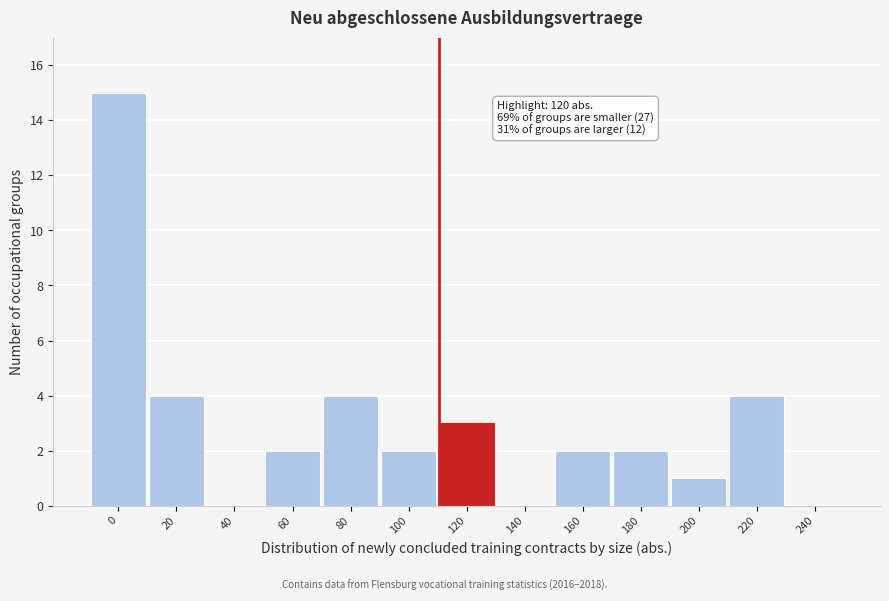

Reading left to right, extract all data points from this chart.

0=15	20=4	40=0	60=2	80=4	100=2	120=3	140=0	160=2	180=2	200=1	220=4	240=0